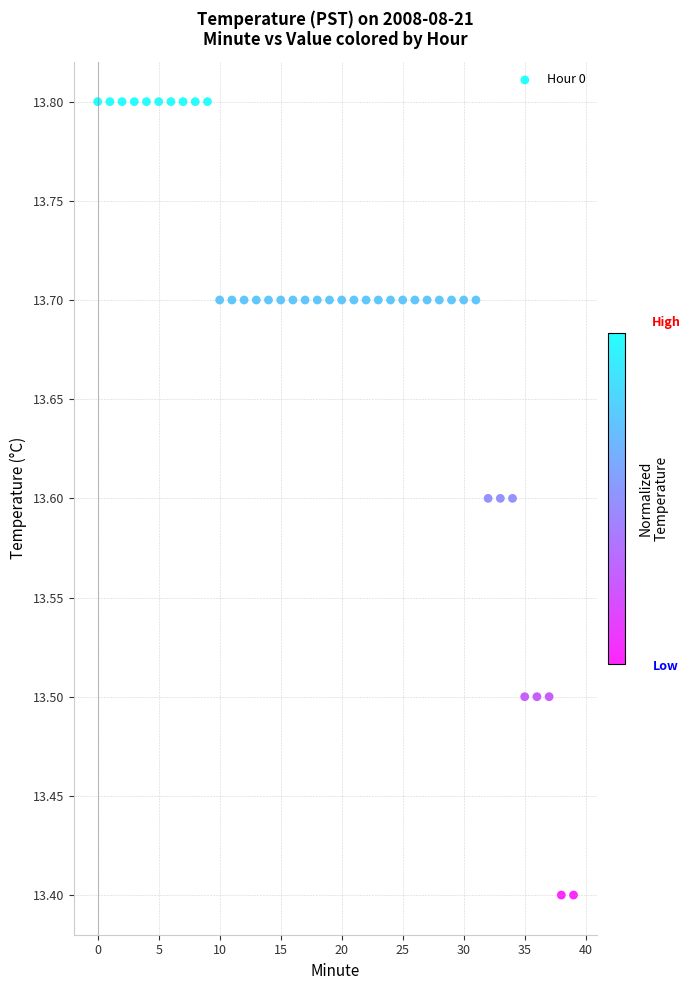

What is the range of Y values (max minus min)?

0.4